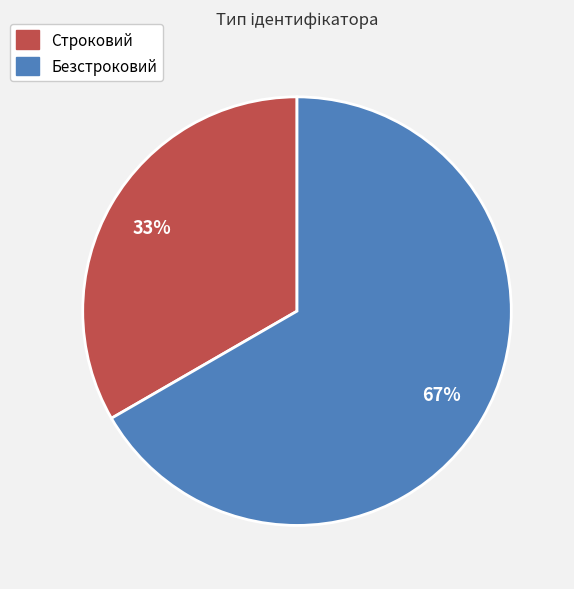

To the nearest percent, what percentage of the pie is Строковий?

33%